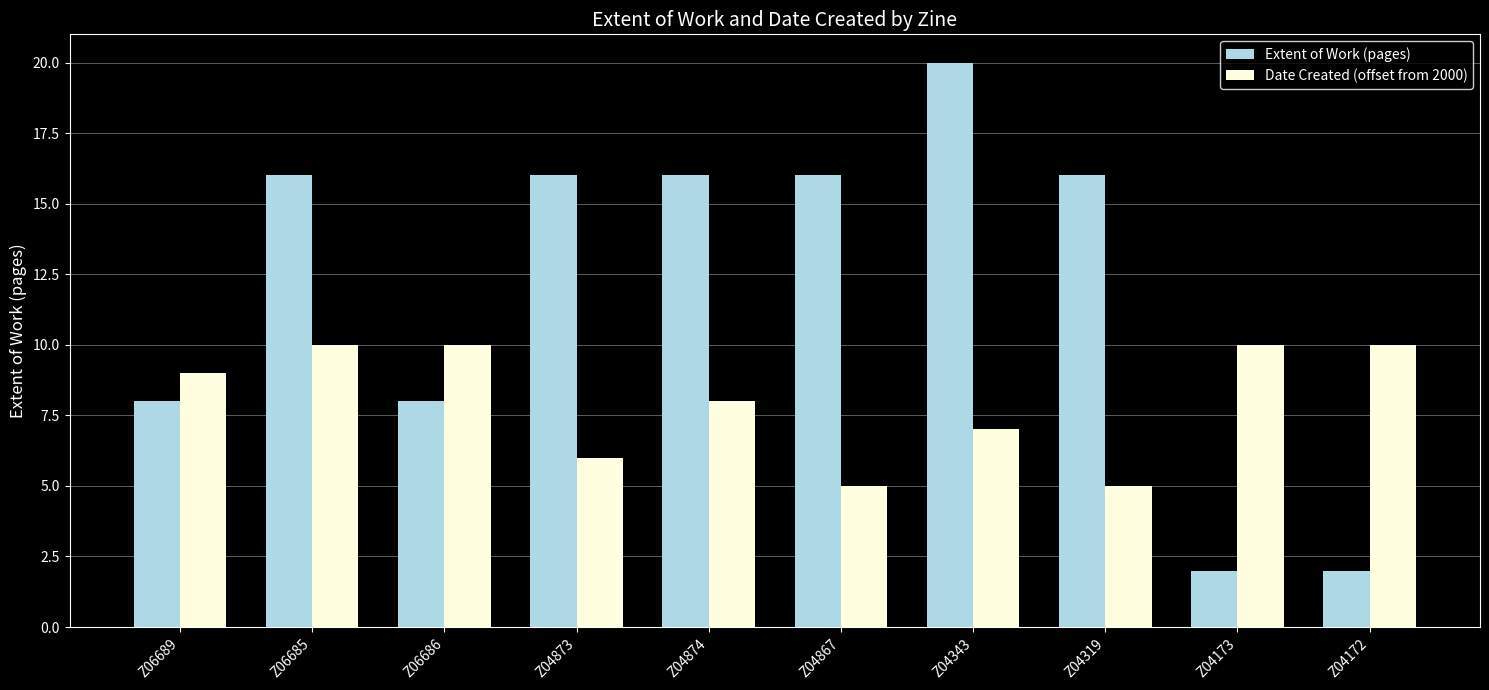

Rank the series by their average value, from lowest to highest.

Date Created (offset from 2000), Extent of Work (pages)